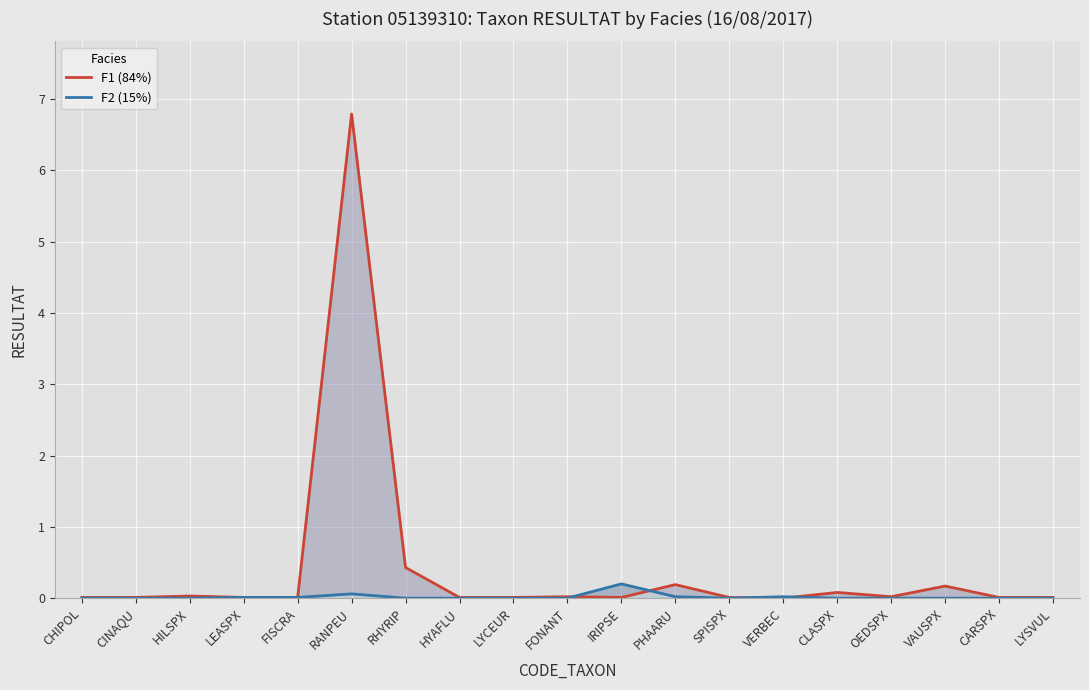

In F1 (84%), how many points are lower than both neighbors (excluding endpoints)?

3